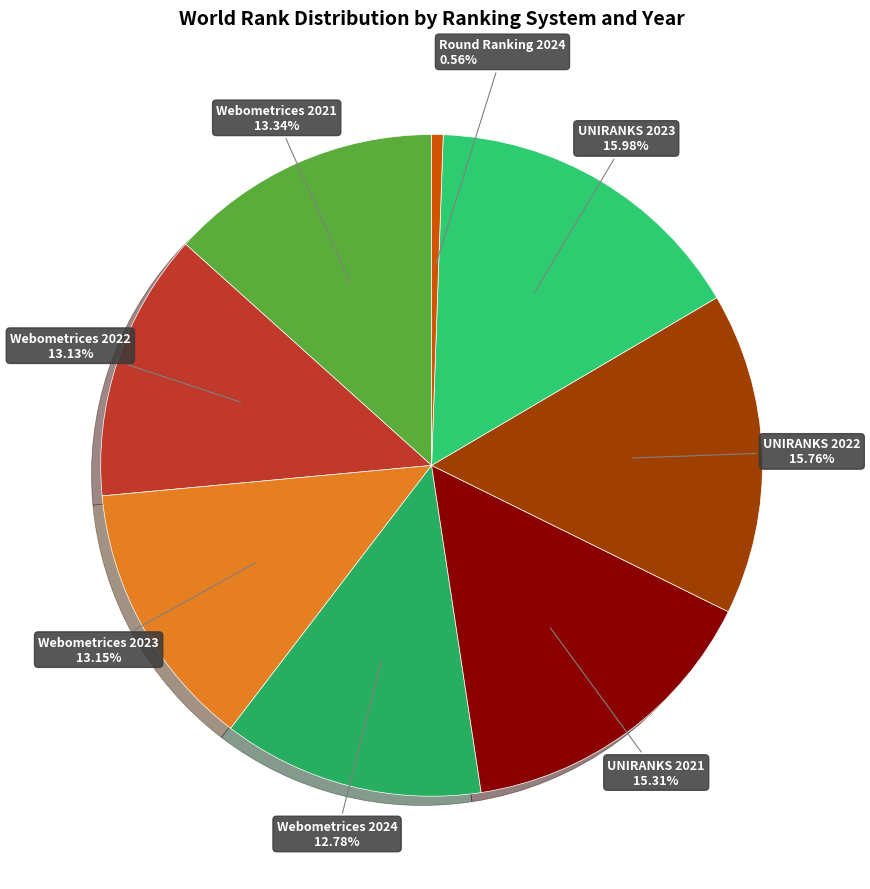

What is the ratio of the value at UNIRANKS 2022 to the value at Round Ranking 2024?

28.1